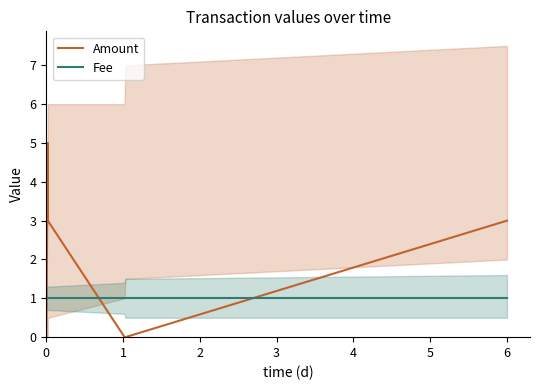

What is the sum of the Amount values at 4 and 5?

3